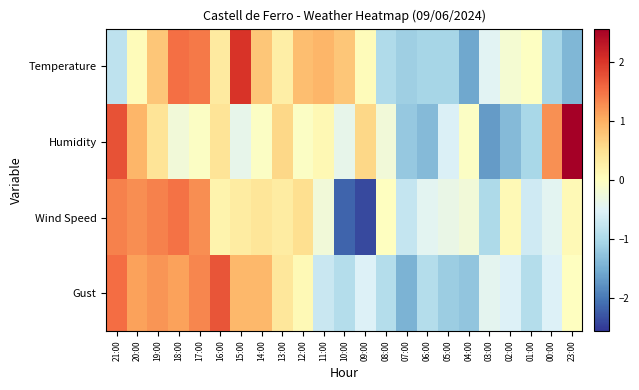

Rank the series at 13:00 from lowest to highest value.

Temperature, Wind Speed, Gust, Humidity